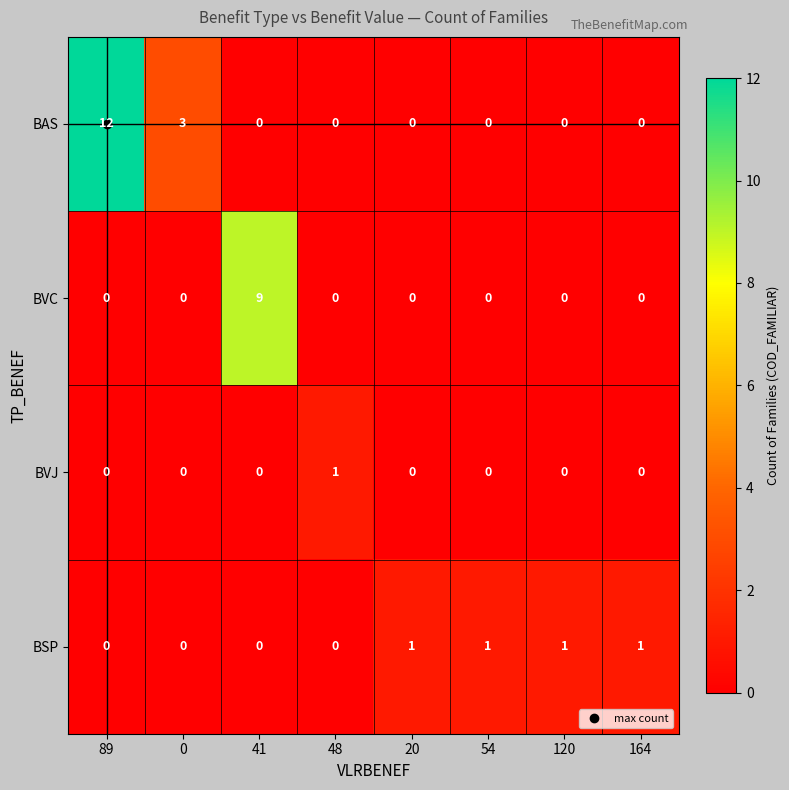

True or false: BSP has a value of -1 at 0.

False